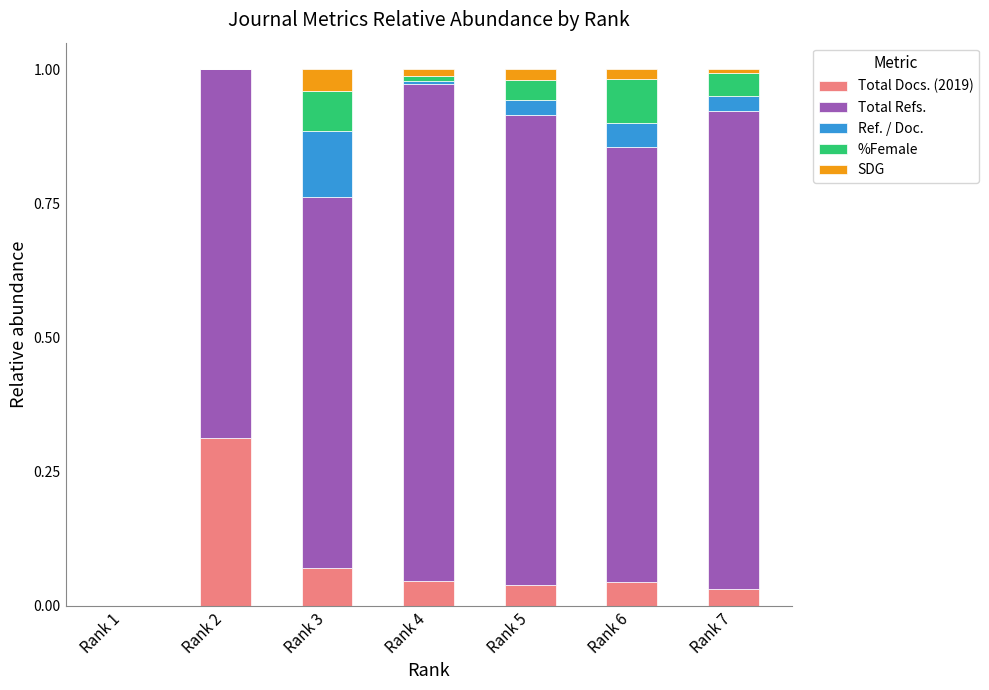

At which label does Total Docs. (2019) reach its peak?

Rank 2